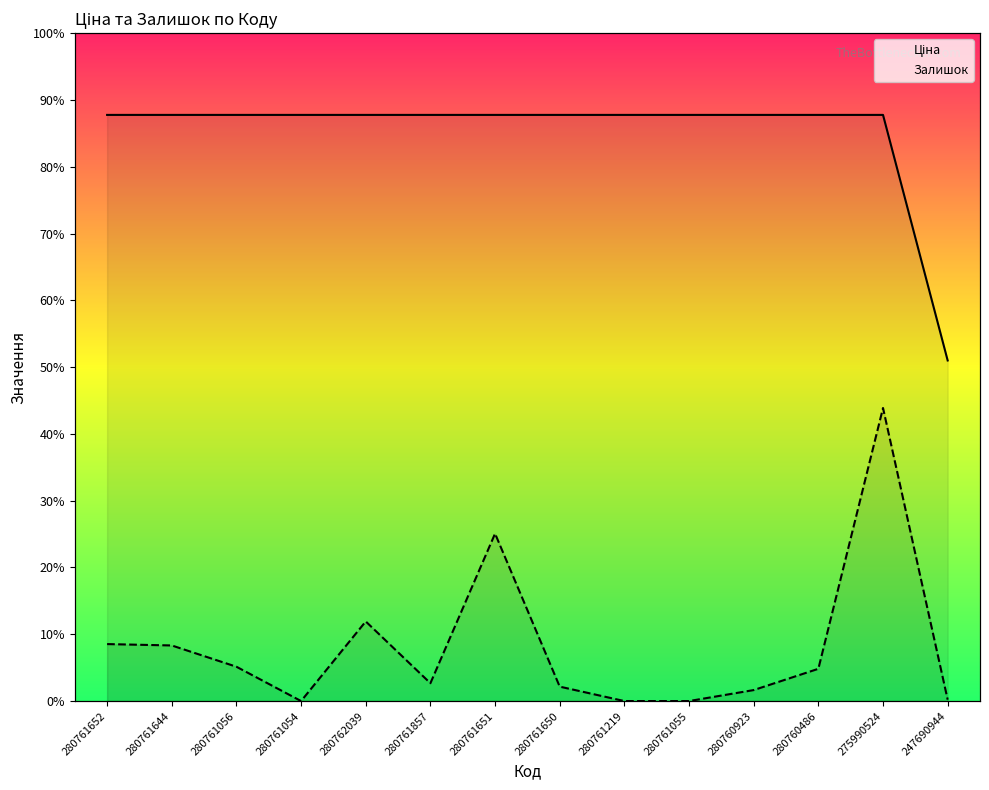

What is the label of the 11th point from the left?

280760923